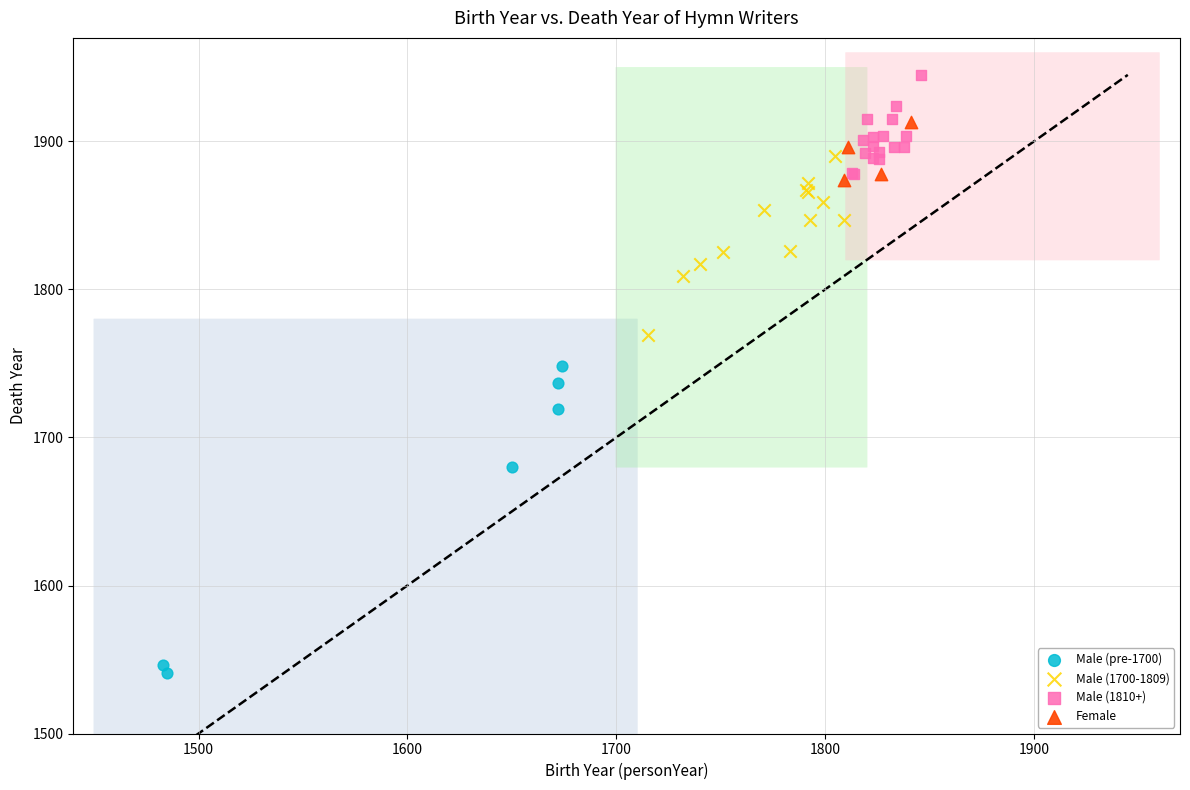

Which series contains the lowest Y value?

Male (pre-1700)